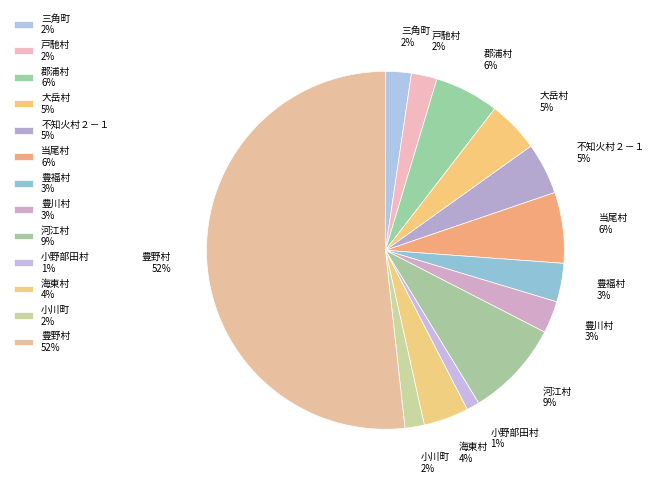

How many segments does this pie chart have?

13